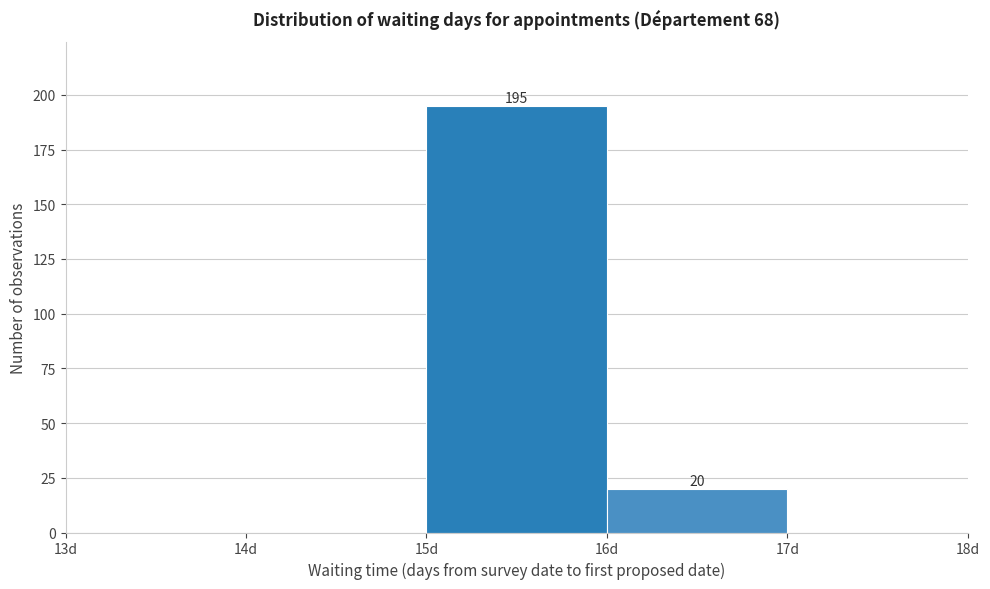

Which range on the x-axis has the tallest bar?

15 to 16